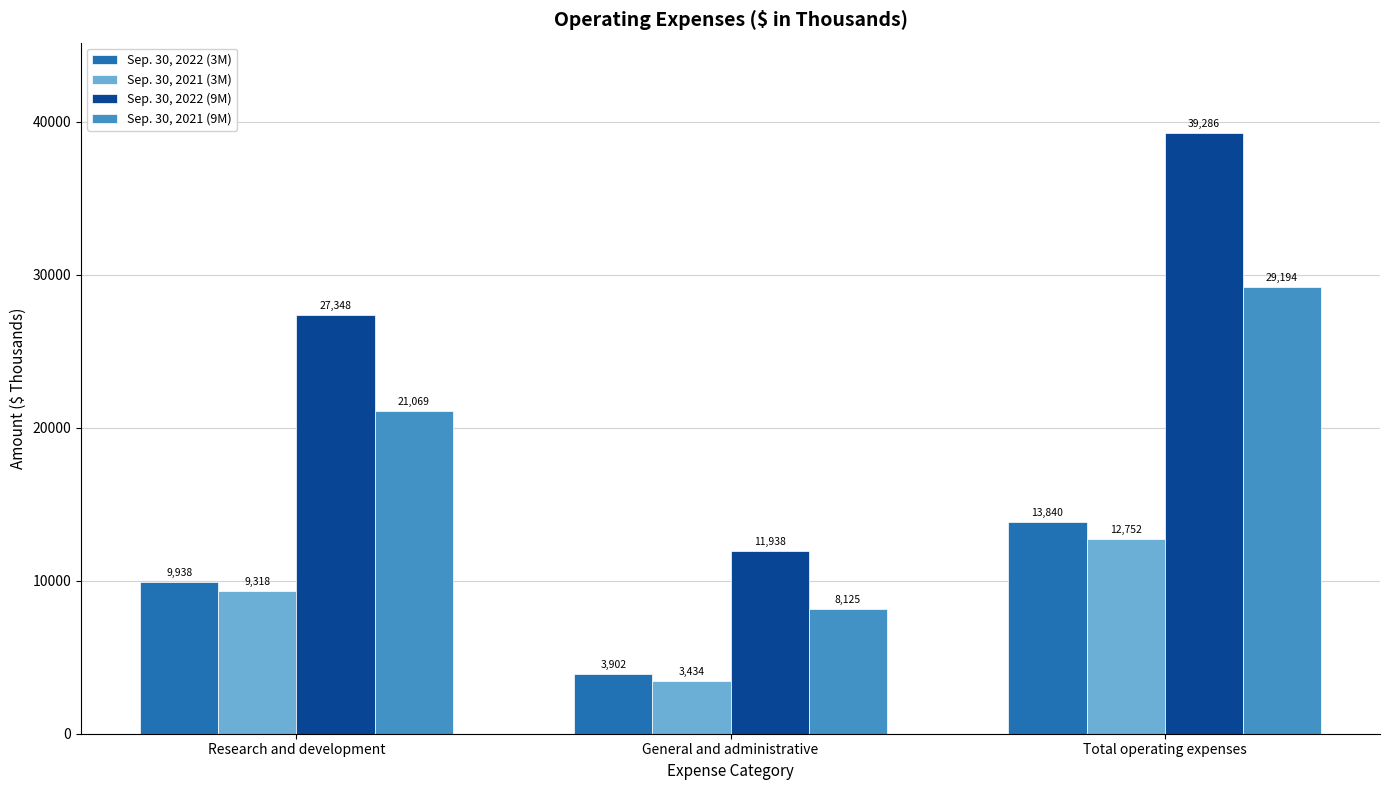

How many data points does each series have?

3